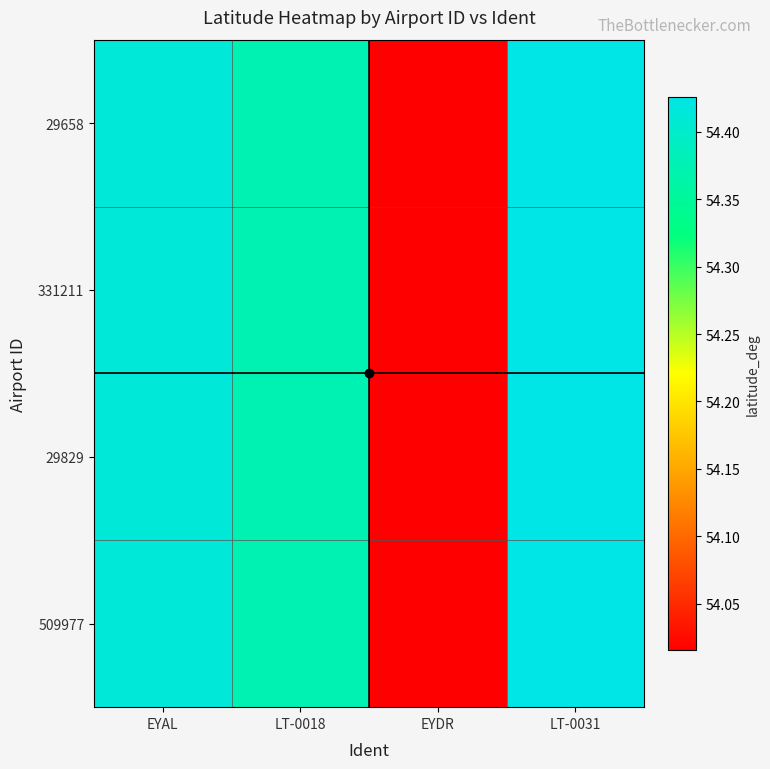

What is the minimum value shown in the chart?

54.0